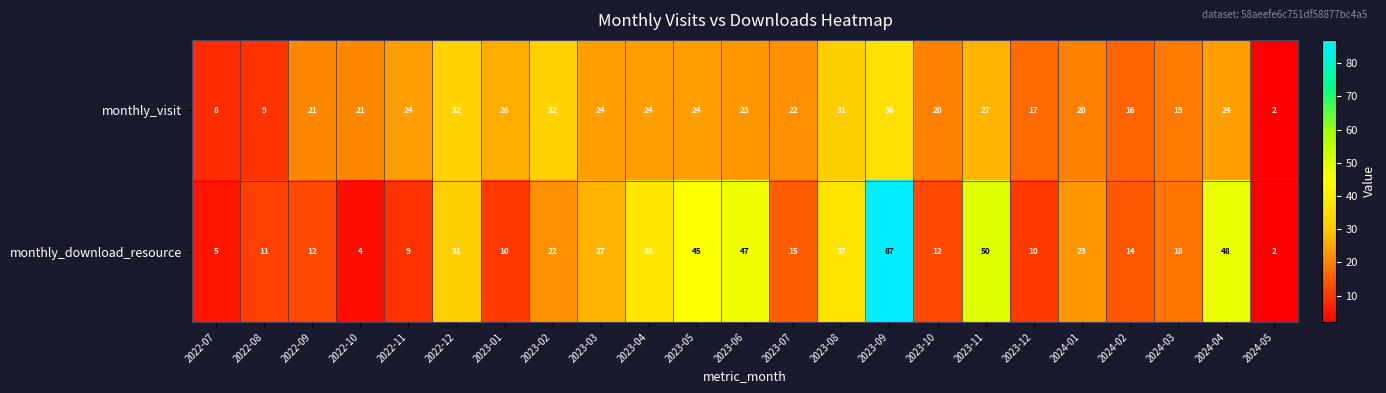

Rank the series by their maximum value, from highest to lowest.

monthly_download_resource, monthly_visit